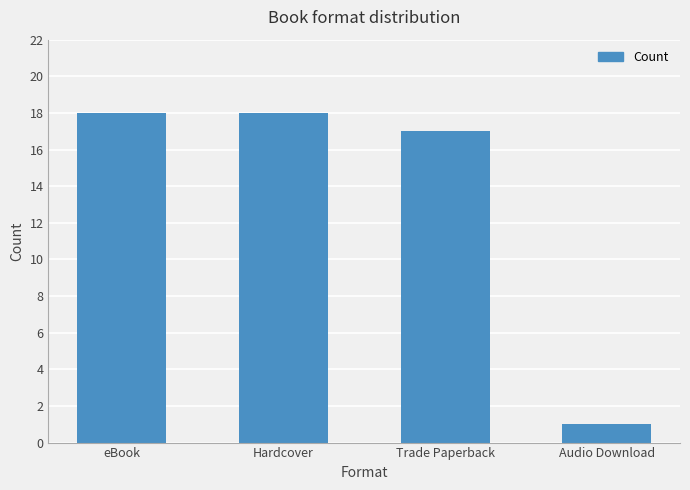

What is the average value?

14